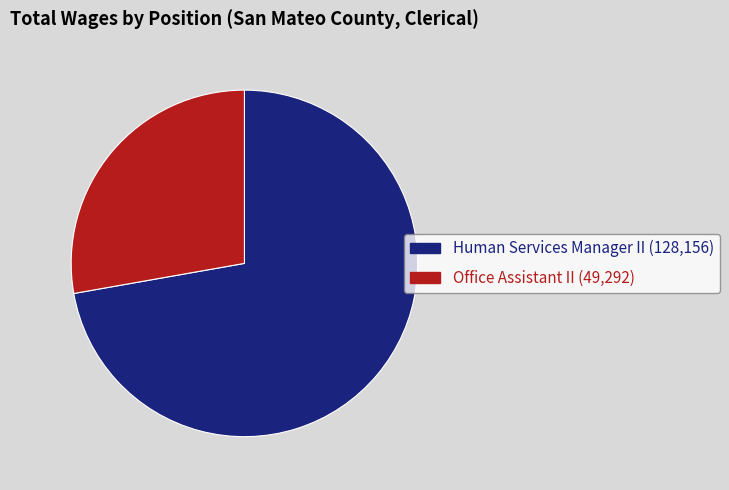

Rank the categories by value from lowest to highest.

Office Assistant II, Human Services Manager II